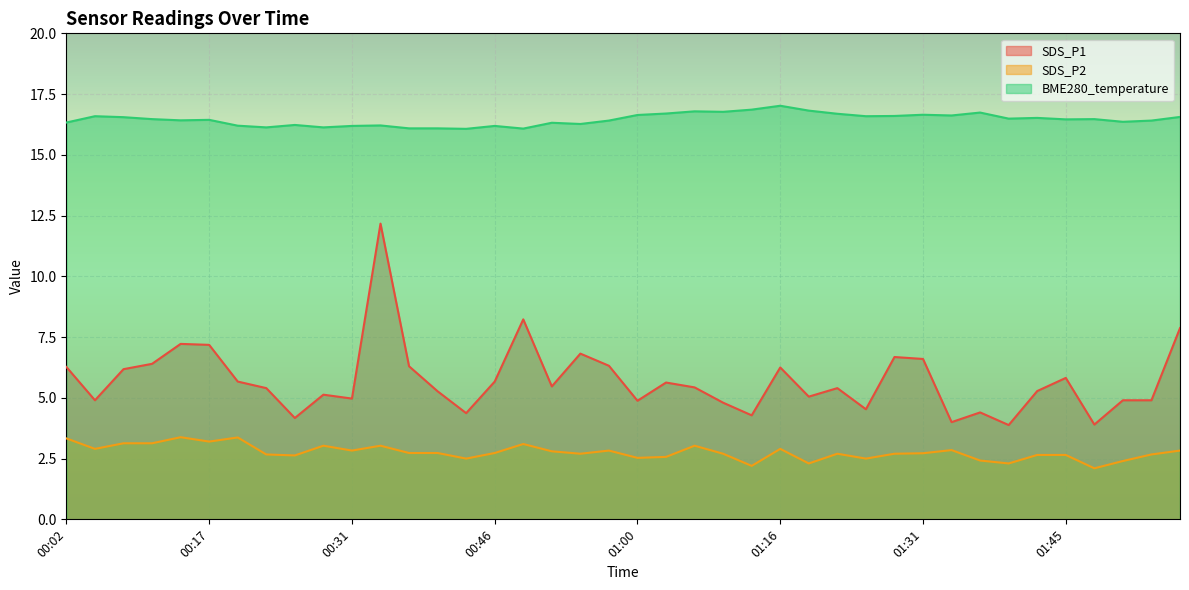

Does the chart display data point markers on the line(s)?

No